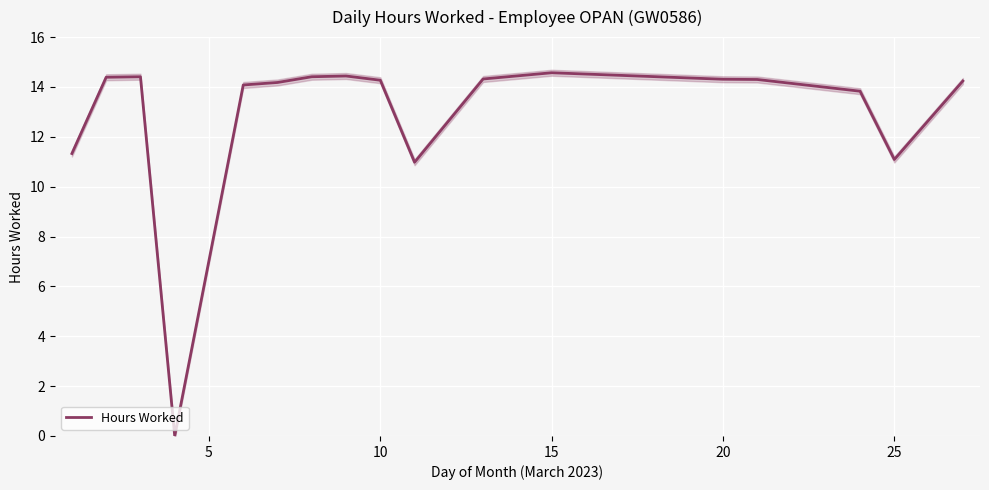

How many lines are shown in the chart?

1